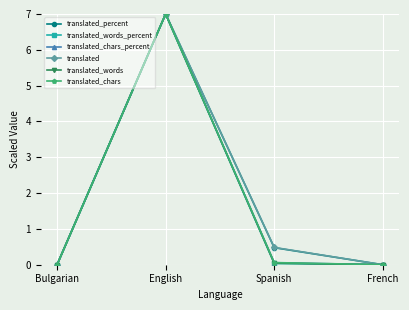

The translated_chars_percent series shows 0.1 at Spanish. True or false?

True